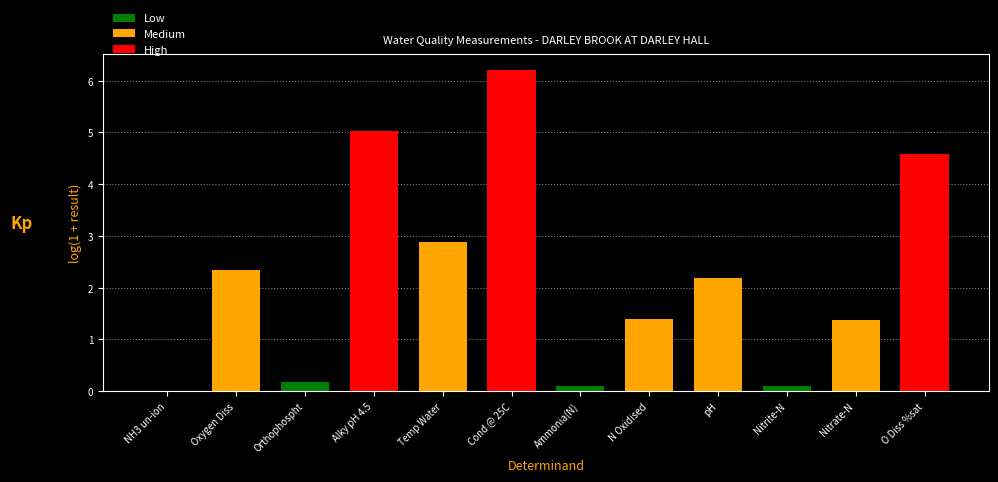

At which category does the chart reach its peak across all series?

Cond @ 25C